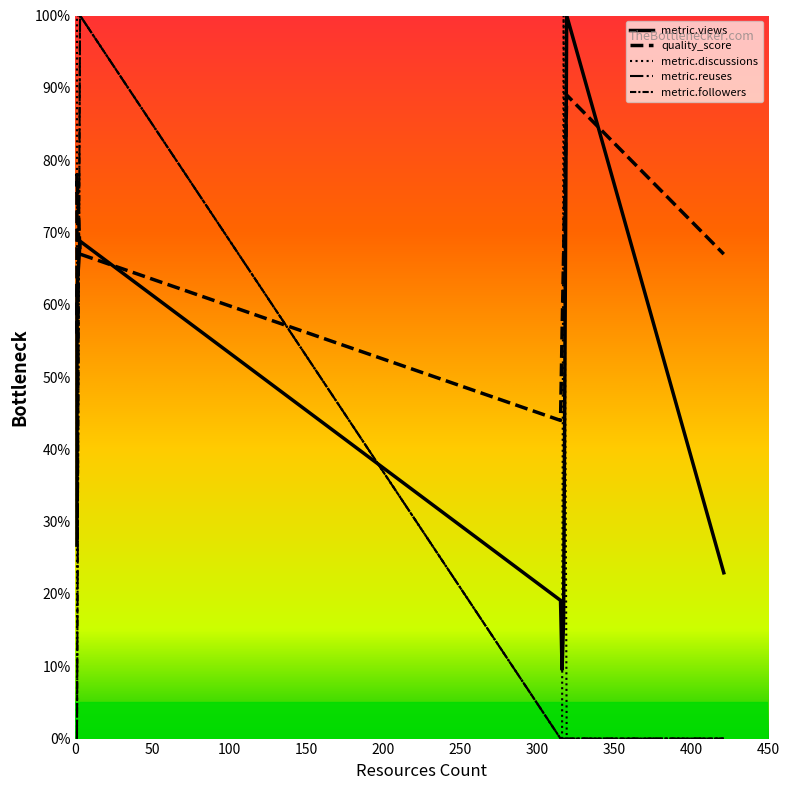

True or false: metric.reuses and metric.followers cross at least once.

False